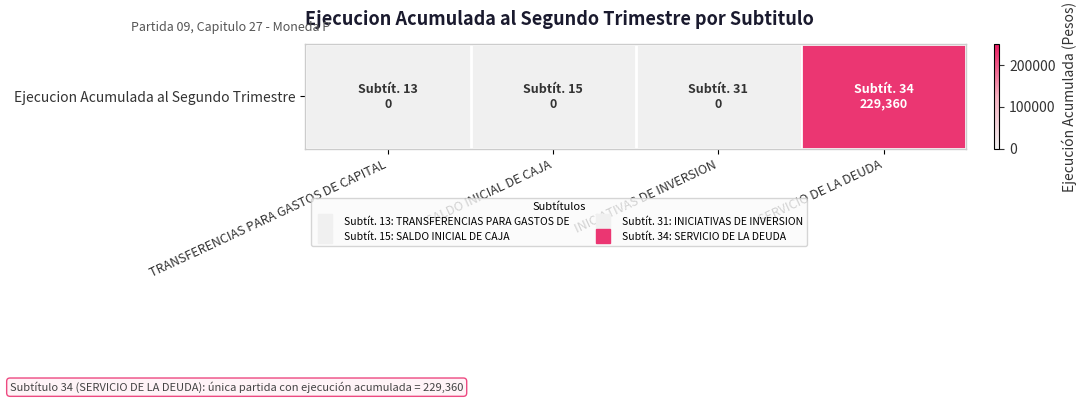

What is the average value?

57340